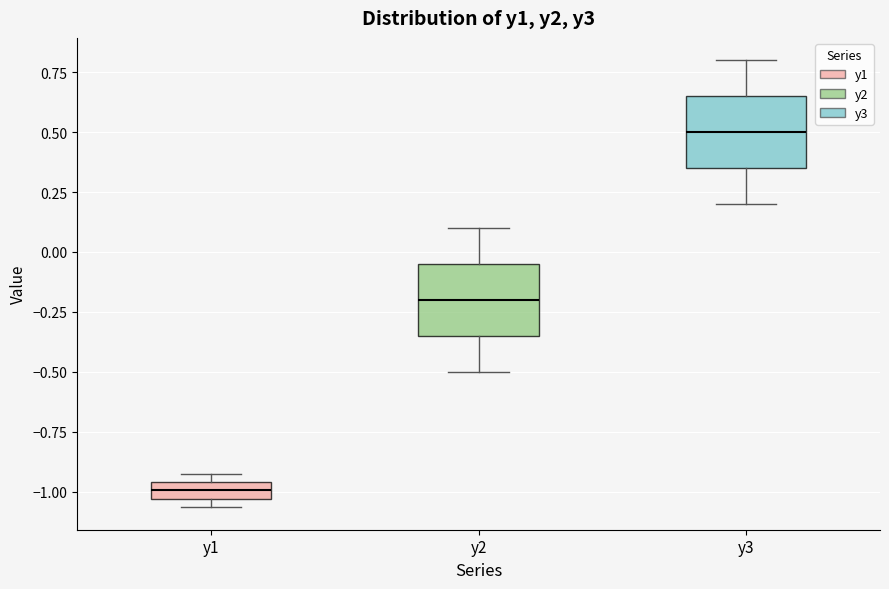

Which box's median line is the highest?

y3